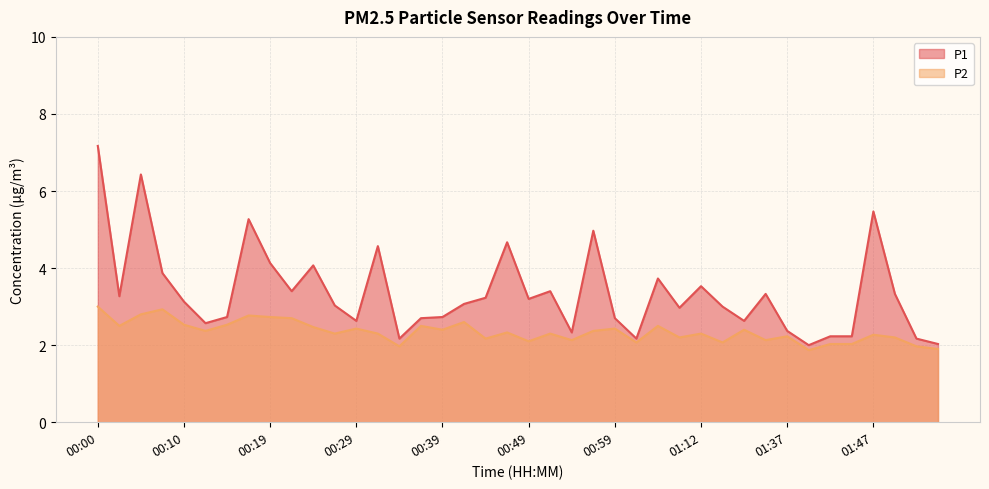

Is it true that P1 equals 3.3 at 01:49?

True